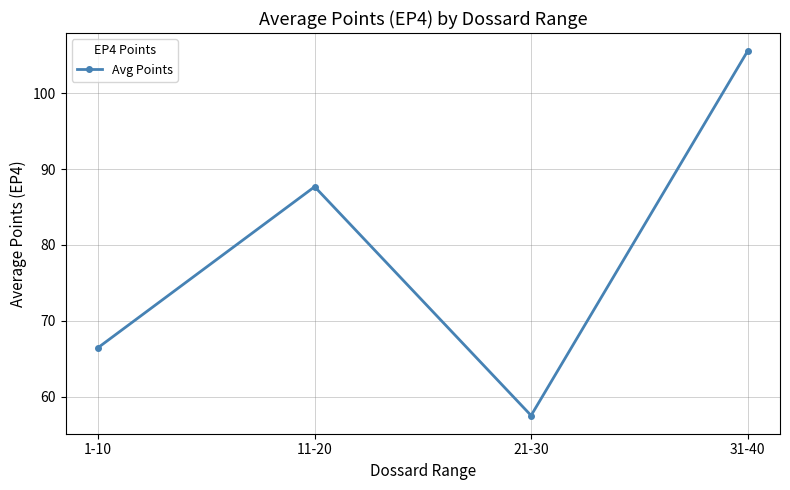

Which category has the lowest value across all series?

21-30